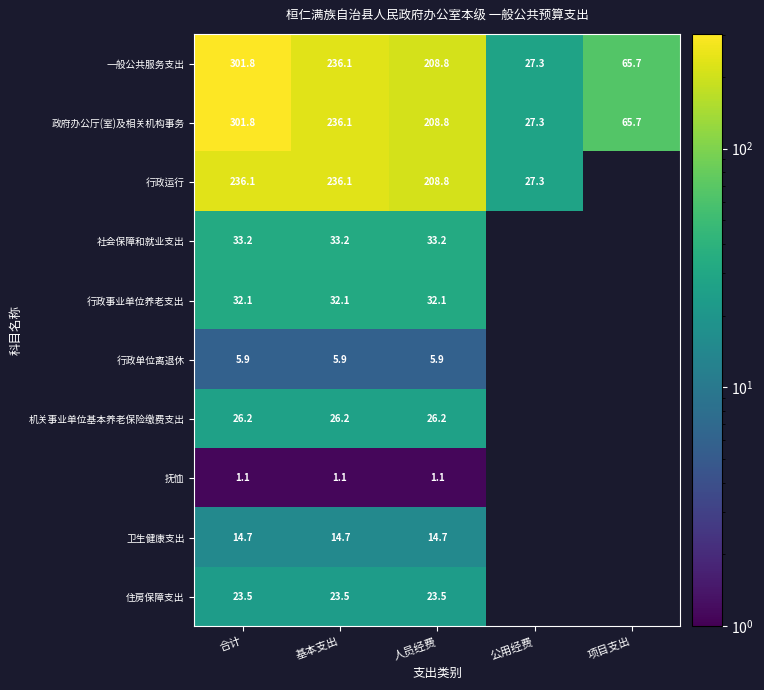

How many series are shown in this chart?

10